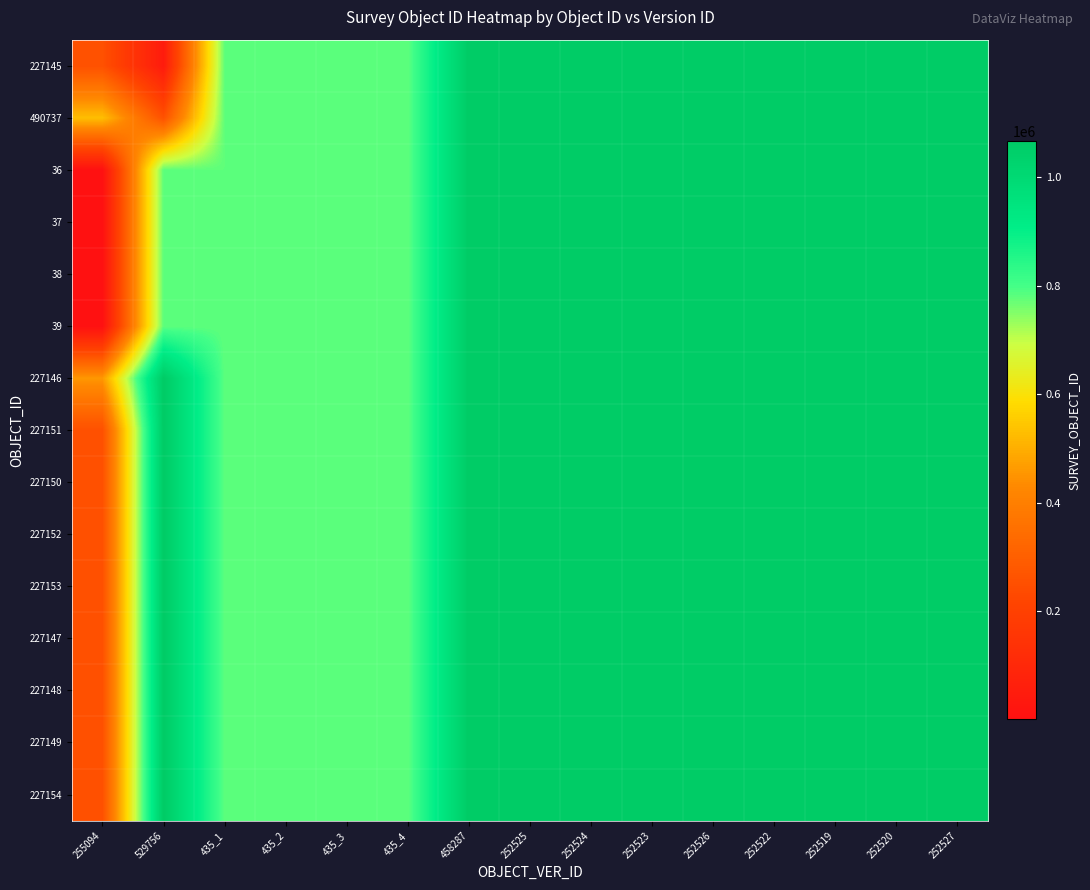

At 252523, list the series in order from smallest to largest.

227145, 490737, 36, 37, 38, 39, 227146, 227151, 227150, 227152, 227153, 227147, 227148, 227149, 227154